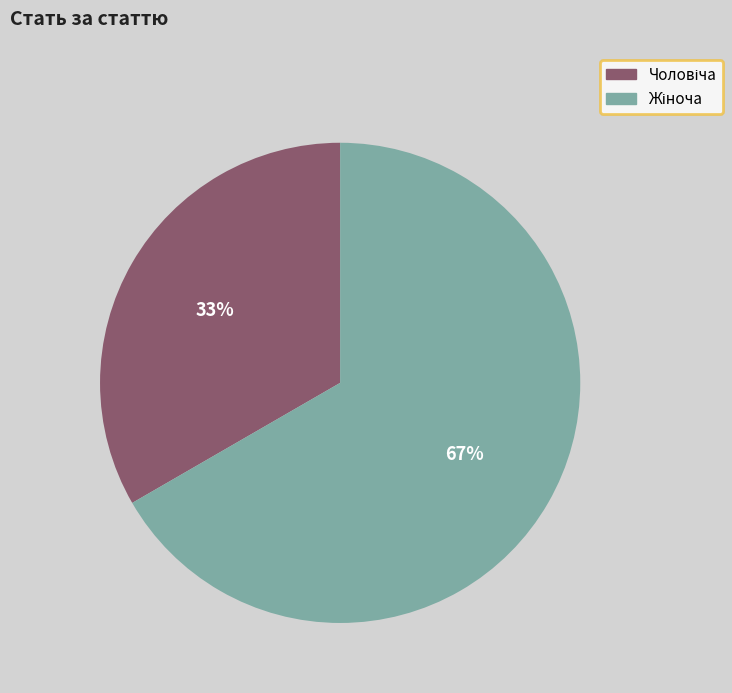

Is there any slice that represents more than half of the pie?

Yes